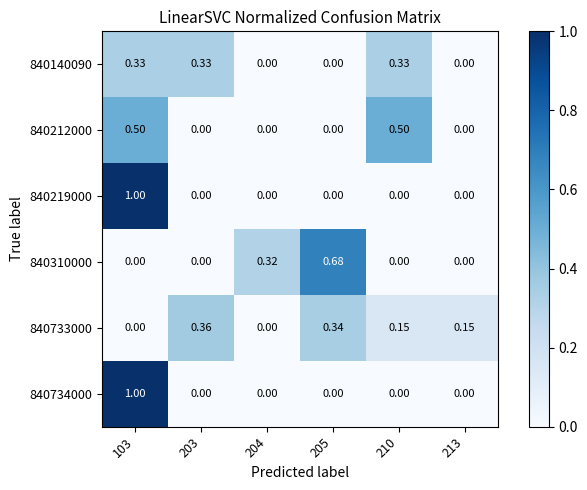

What is the maximum value shown in the chart?

1.0